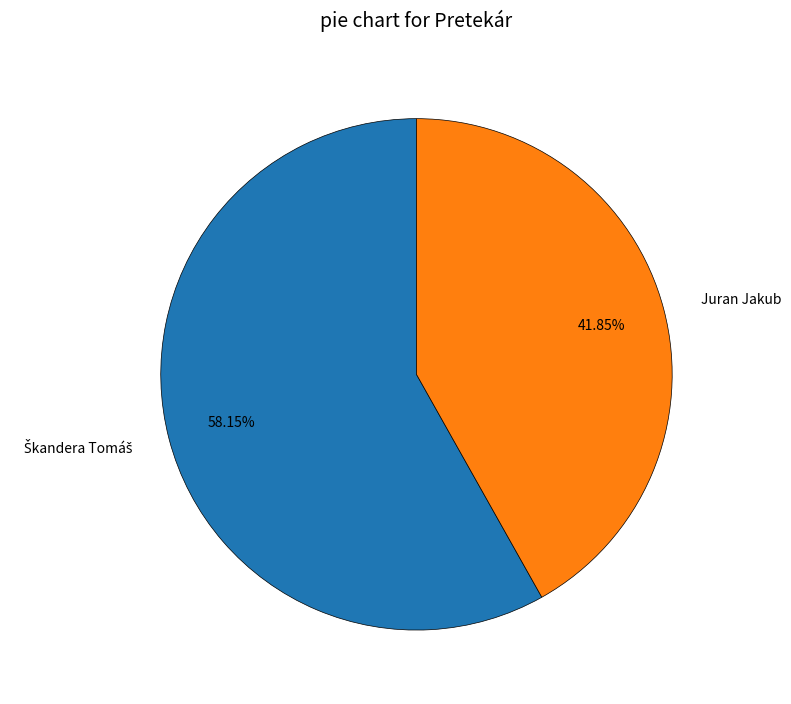

Is there any slice that represents more than half of the pie?

Yes